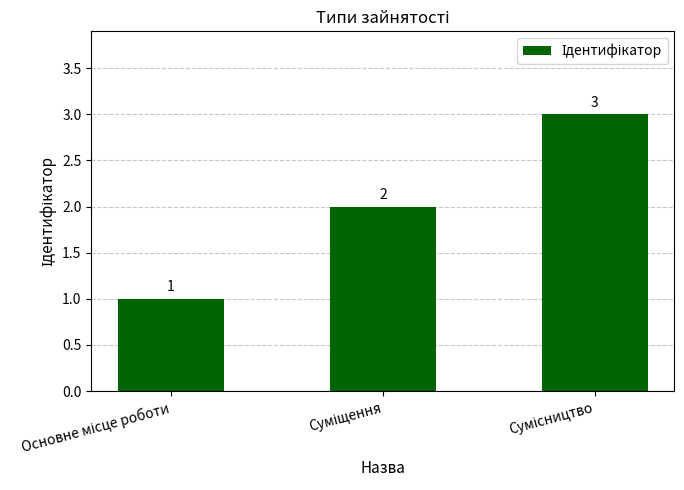

What is the value of the 1st bar from the left?

1